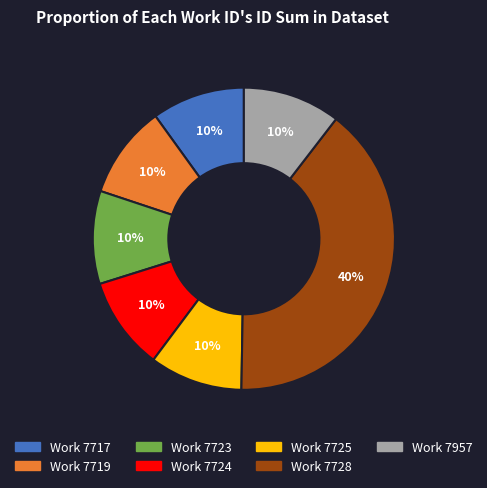

Approximately how many times larger is the value at Work 7719 compared to Work 7717?

1.0